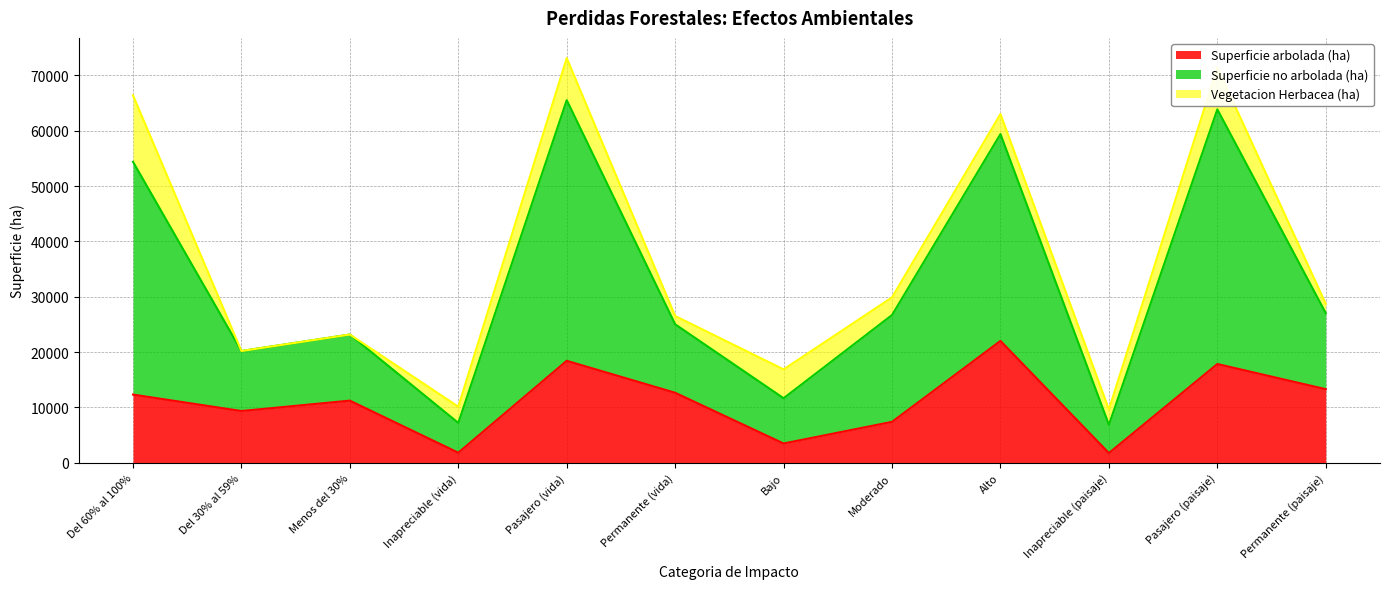

What is the label of the 3rd point from the left?

Menos del 30%